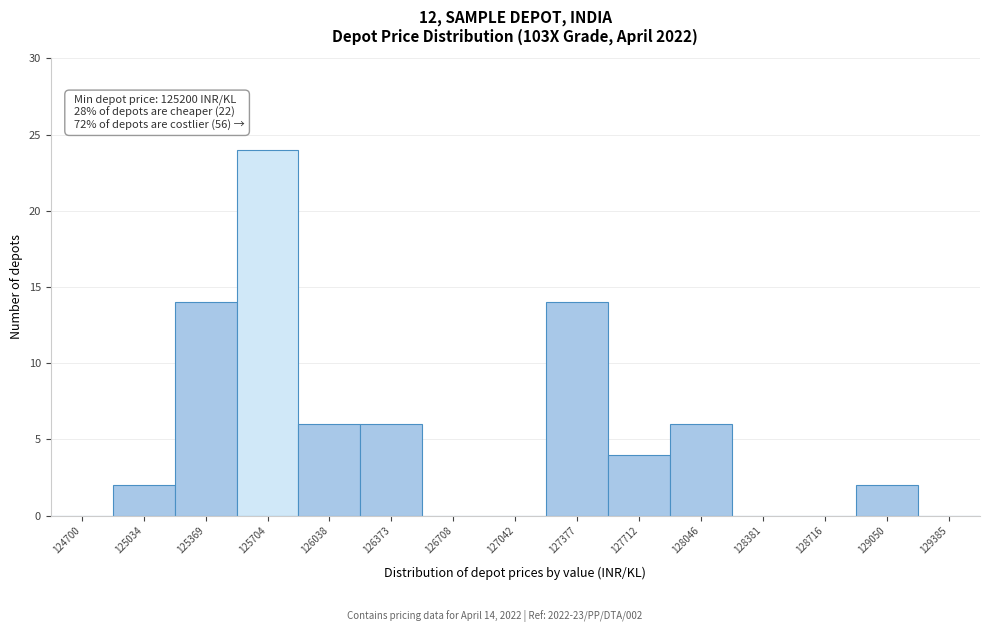

Reading left to right, transcribe all the data shown in this chart.

124700=0	125034=2	125369=14	125704=24	126038=6	126373=6	126708=0	127042=0	127377=14	127712=4	128046=6	128381=0	128716=0	129050=2	129385=0